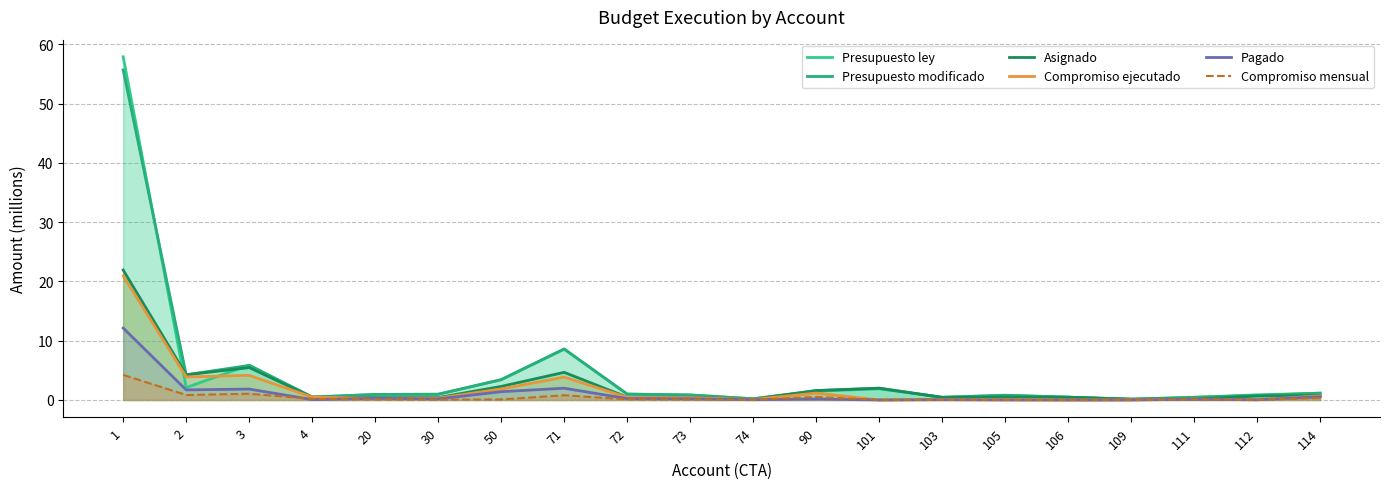

How many interior local peaks does the Presupuesto ley series have?

4